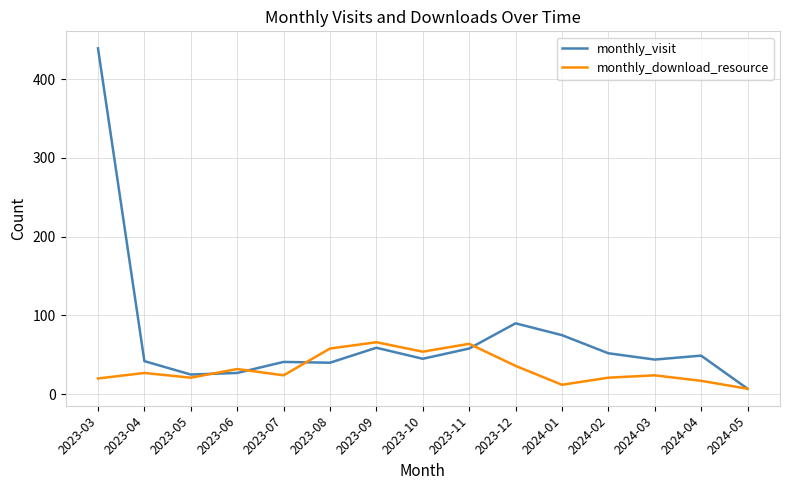

The value of monthly_visit at 2023-12 is 90. True or false?

True